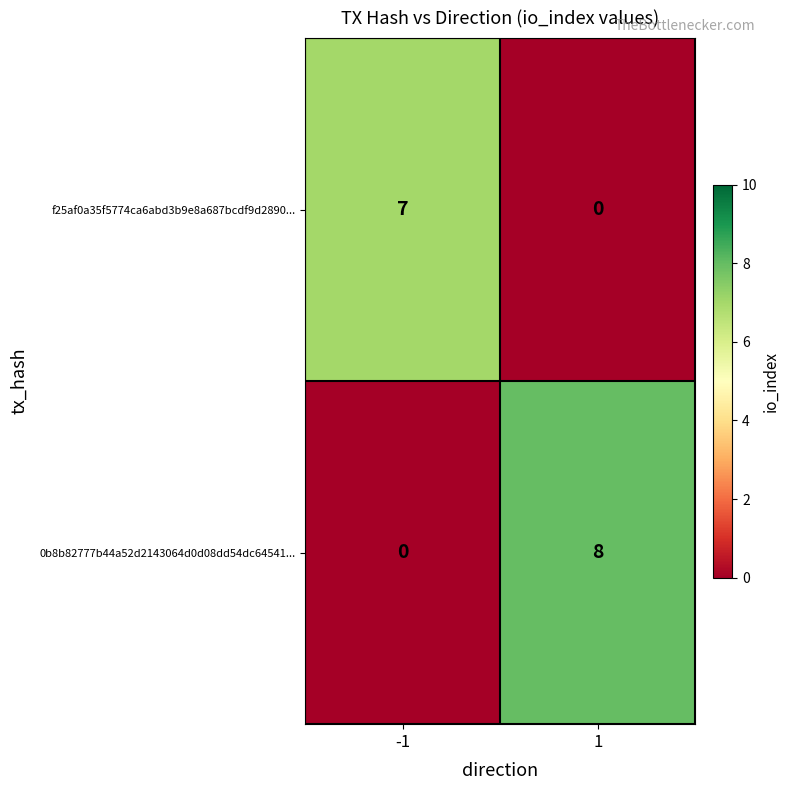

Reading left to right, list all the values displayed in this chart.

f25af0a35f5774ca6abd3b9e8a687bcdf9d2890...: 7	0
0b8b82777b44a52d2143064d0d08dd54dc64541...: 0	8